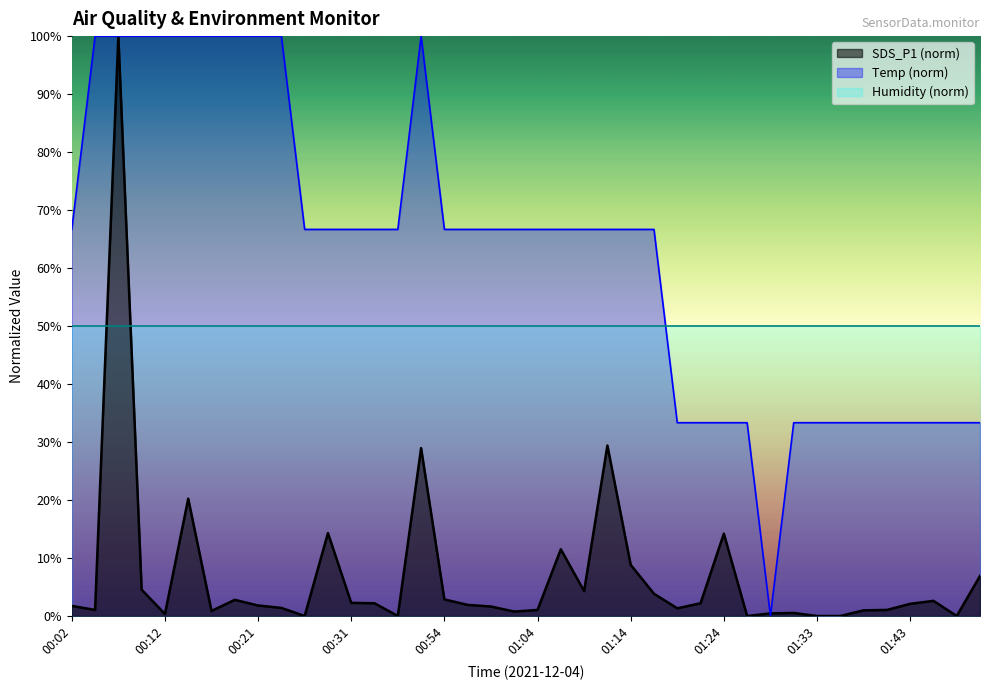

At which label is Temp closest to 49?

01:19